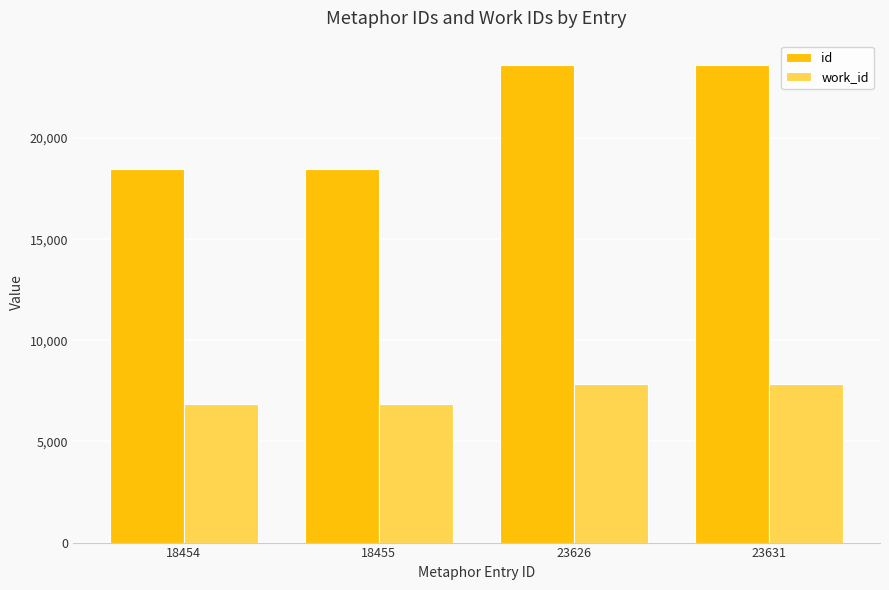

What is the difference between the second highest and second lowest values in the work_id series?

978